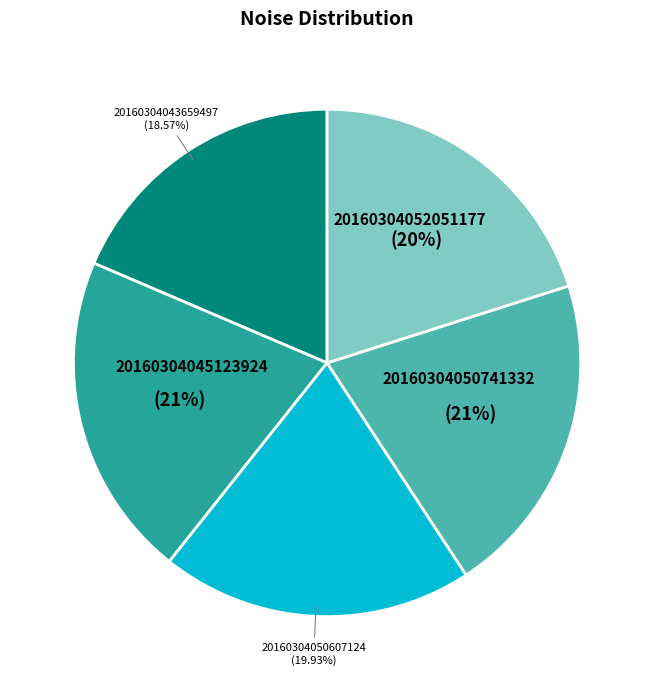

Which category has the smallest portion of the pie?

20160304043659497